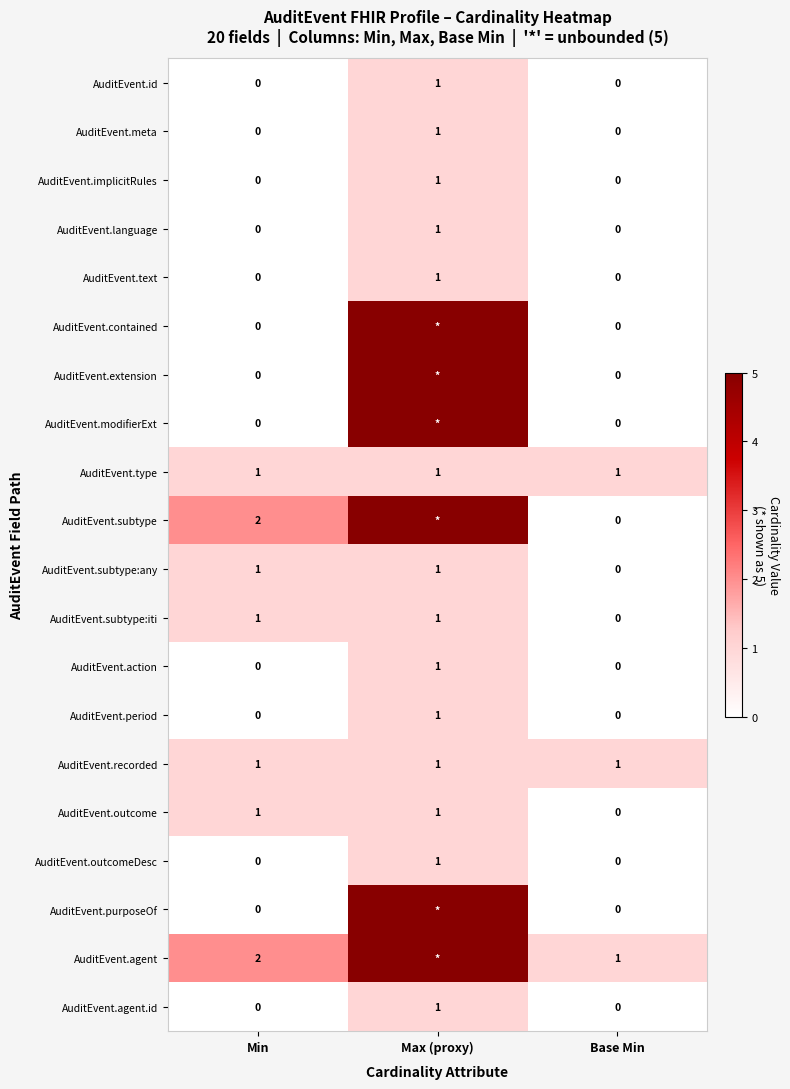

Between Min and Base Min, which is larger?

Min